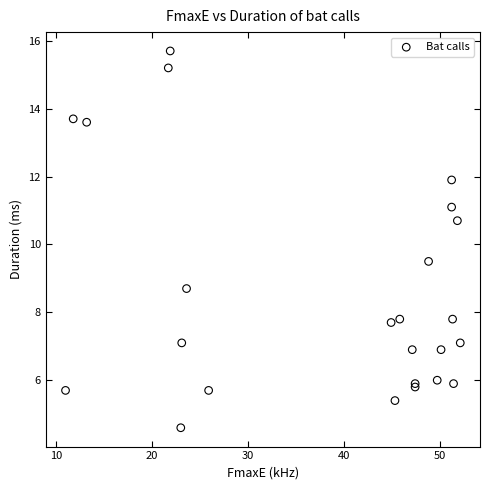

What Y value in the scatter plot is closest to 10?

9.5